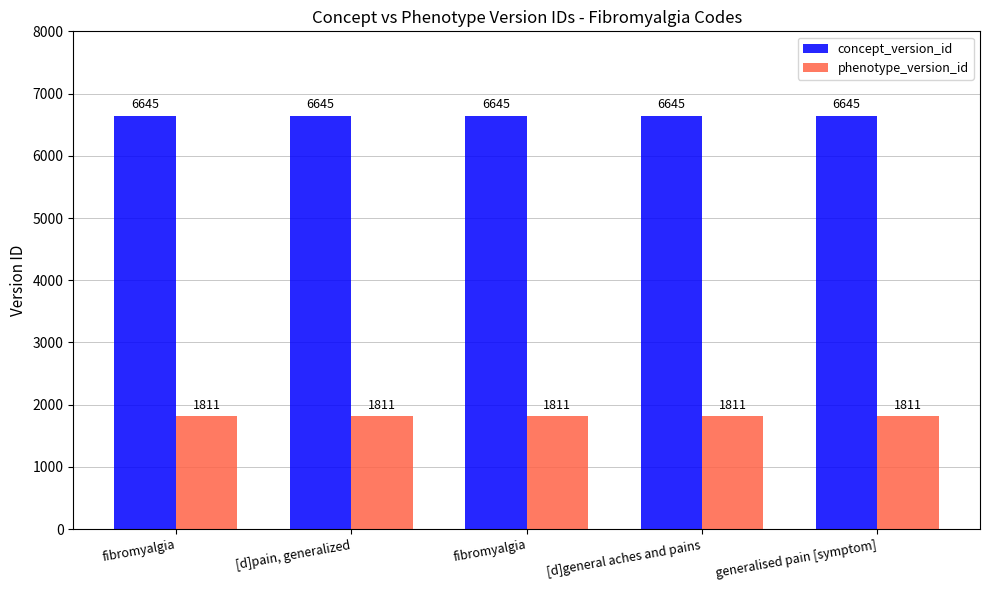

At which category does the chart reach its minimum across all series?

fibromyalgia